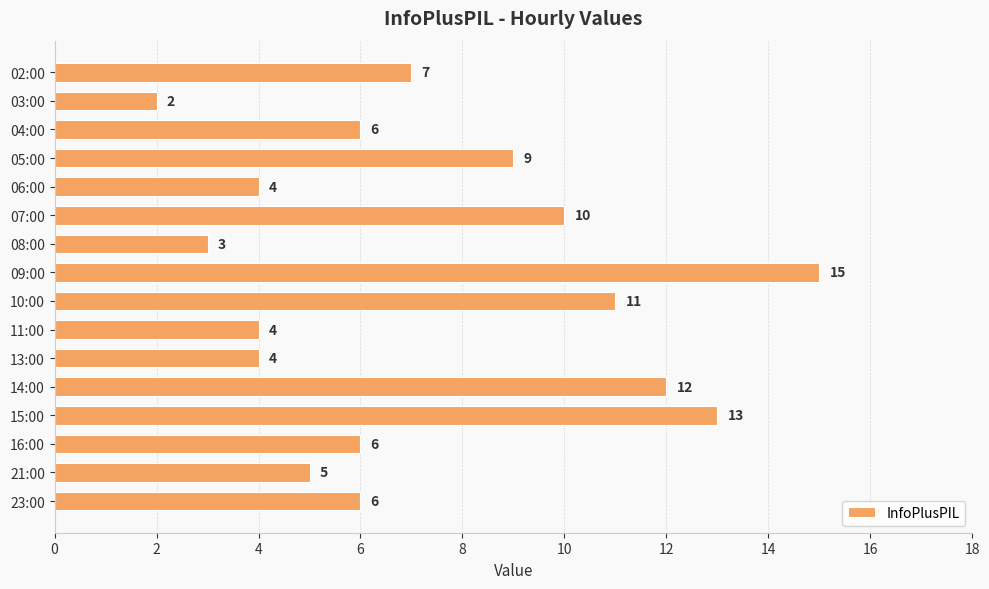

What position from the top is 16:00?

14